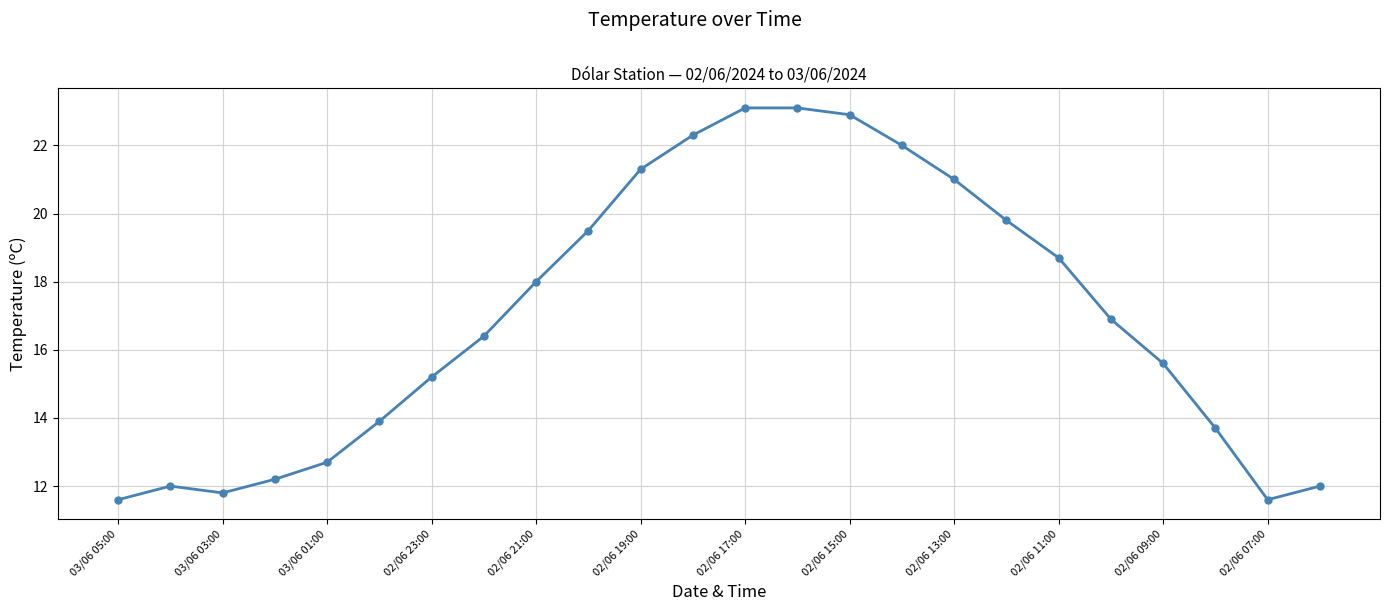

Reading left to right, list all the values displayed in this chart.

11.6	12.0	11.8	12.2	12.7	13.9	15.2	16.4	18.0	19.5	21.3	22.3	23.1	23.1	22.9	22.0	21.0	19.8	18.7	16.9	15.6	13.7	11.6	12.0